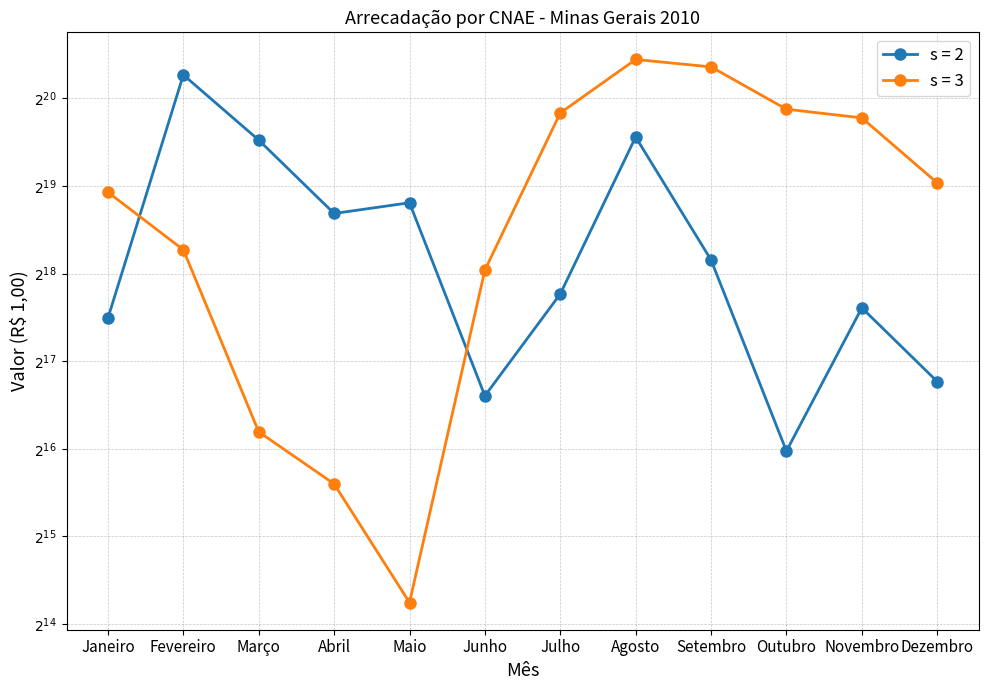

Where is the first local minimum for s = 3?

Maio